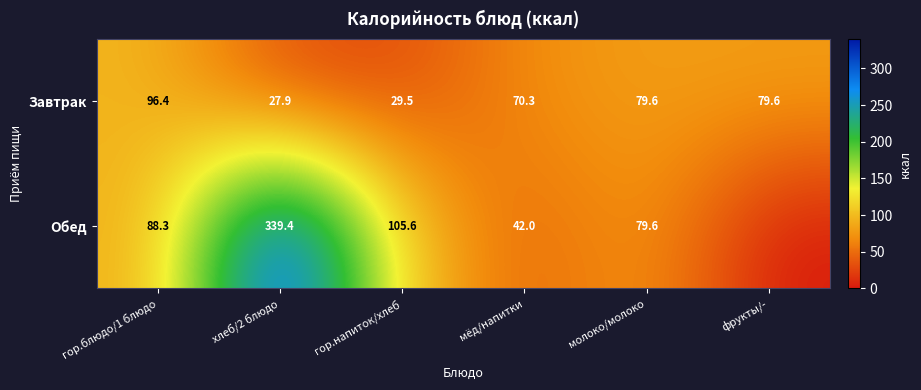

The value of Завтрак at молоко/молоко is 79.6. True or false?

True